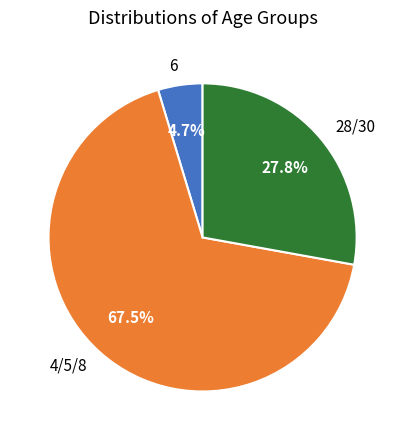

Rank the categories by value from highest to lowest.

4/5/8, 28/30, 6